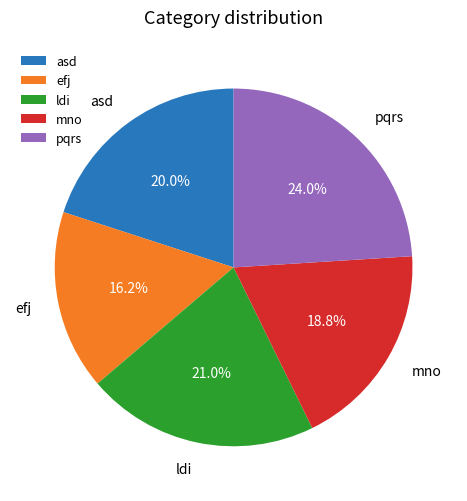

Which slice is the smallest?

efj